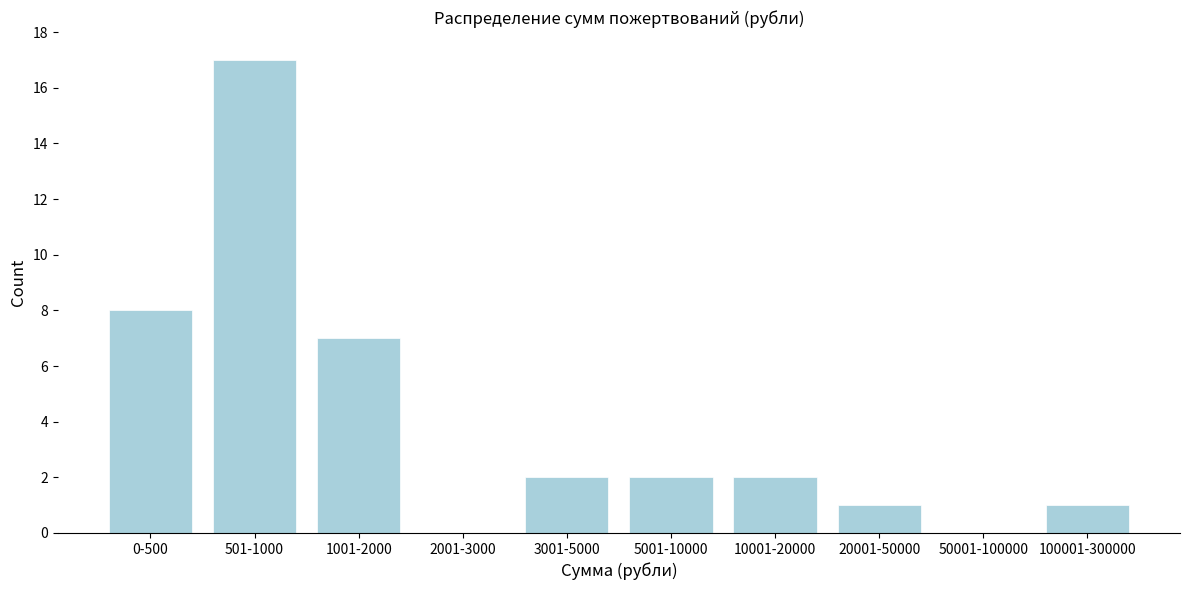

Reading left to right, what are all the values shown in this chart?

0-500=8	501-1000=17	1001-2000=7	2001-3000=0	3001-5000=2	5001-10000=2	10001-20000=2	20001-50000=1	50001-100000=0	100001-300000=1